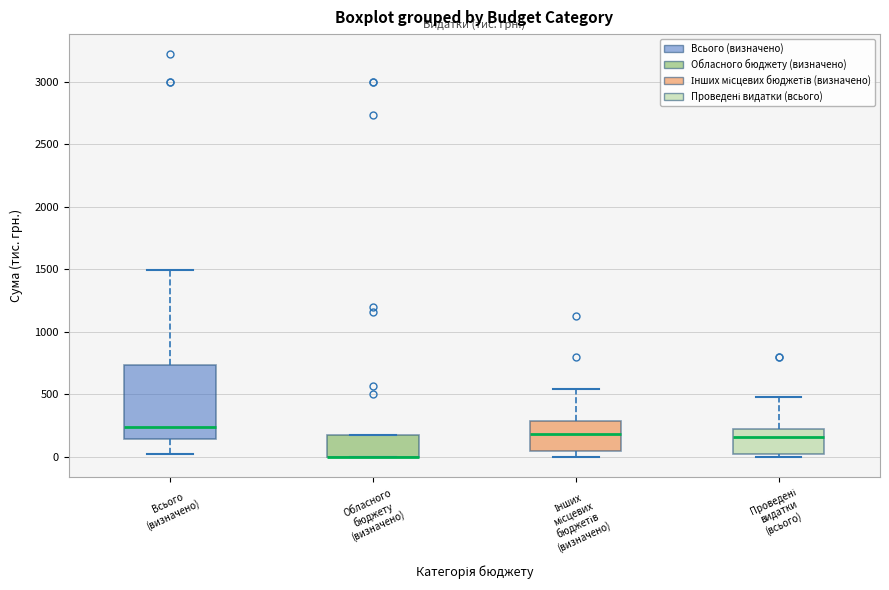

Which box is the tallest, from its lower edge to its upper edge?

Всього (визначено)